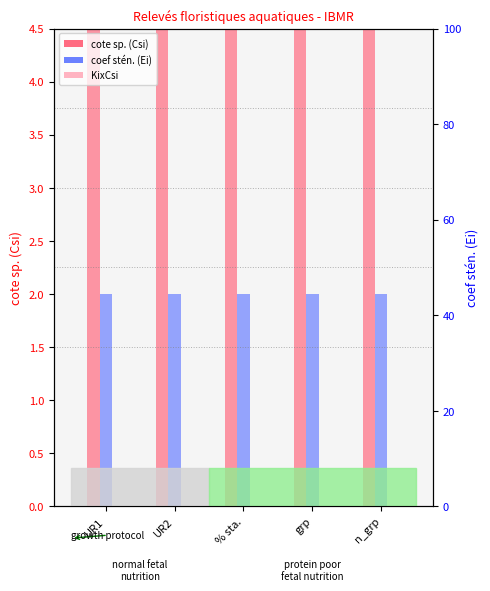

At which category is the sum across all series the highest?

UR1